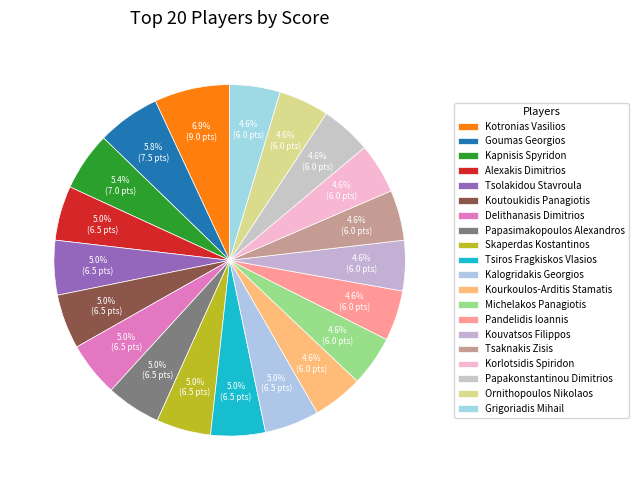

How many slices are in this pie chart?

20